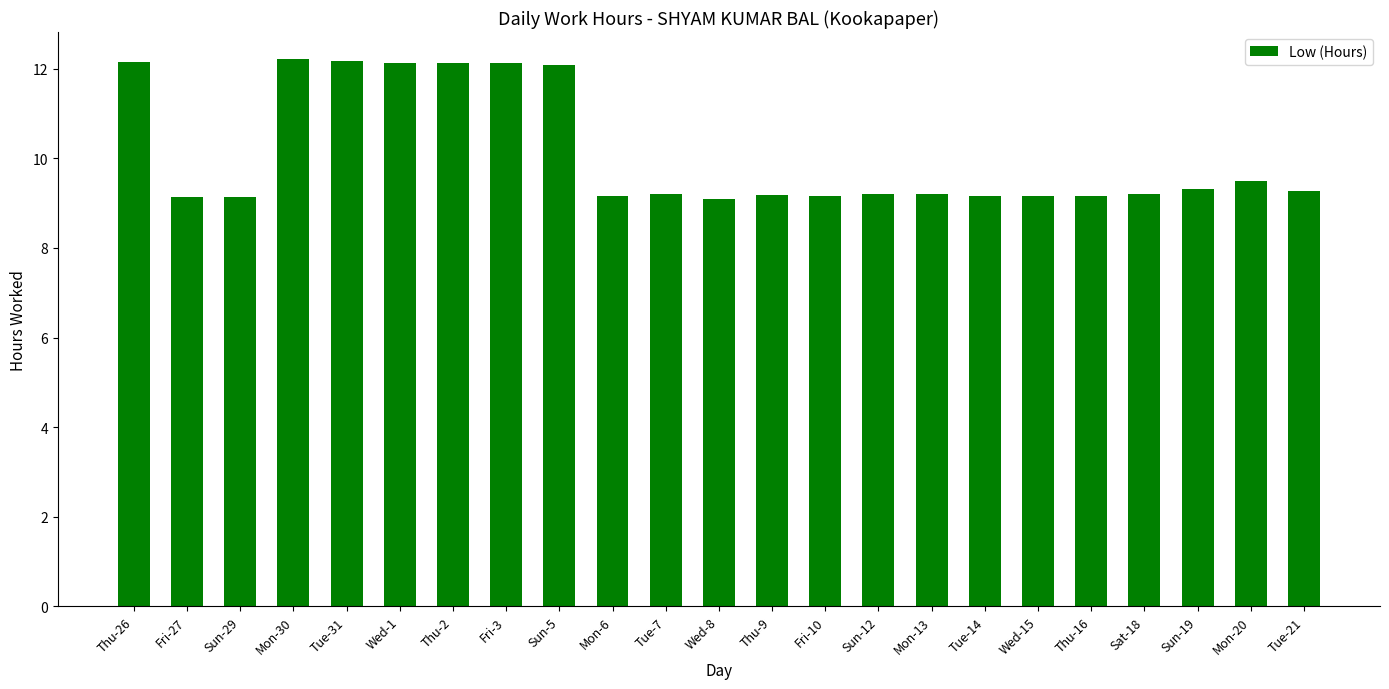

Between Tue-14 and Mon-20, which is larger?

Mon-20